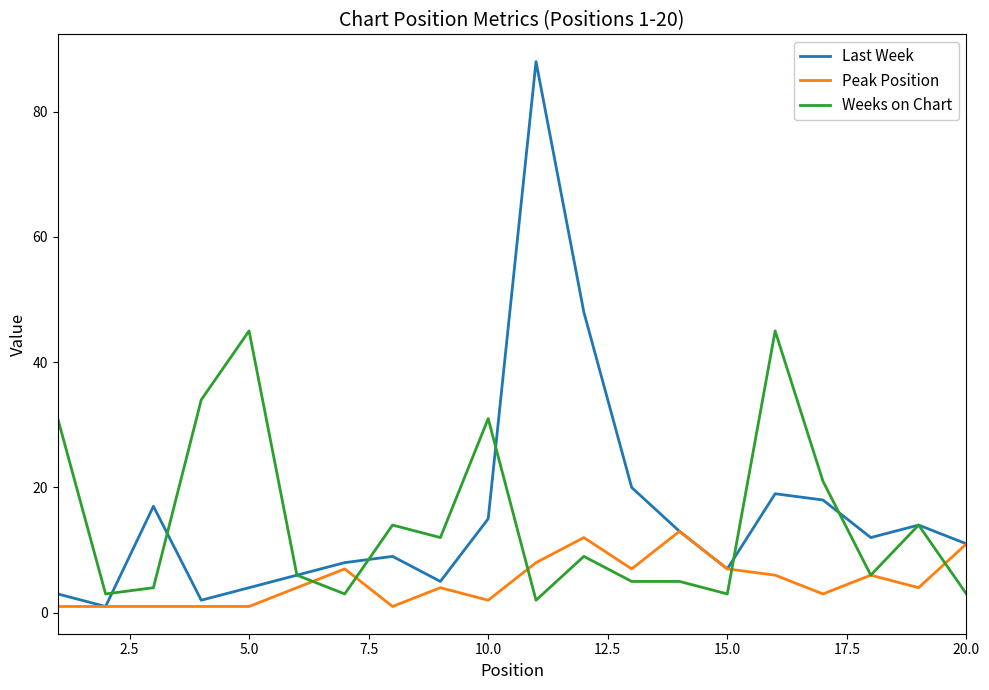

What is the maximum value for Weeks on Chart?

45